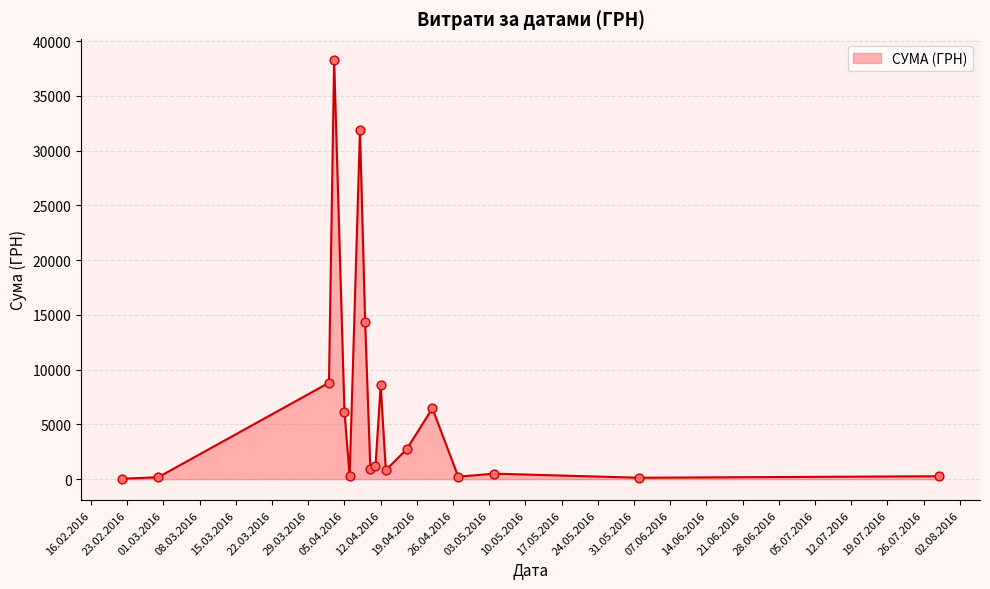

What is the difference between the maximum and minimum values?

38264.5